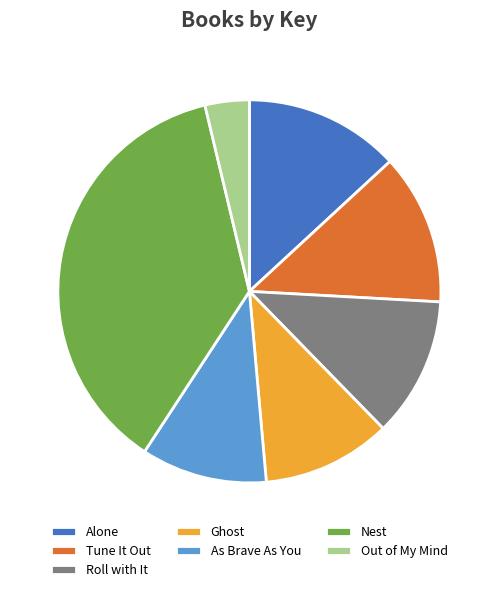

Does Roll with It represent more than half of the total?

No